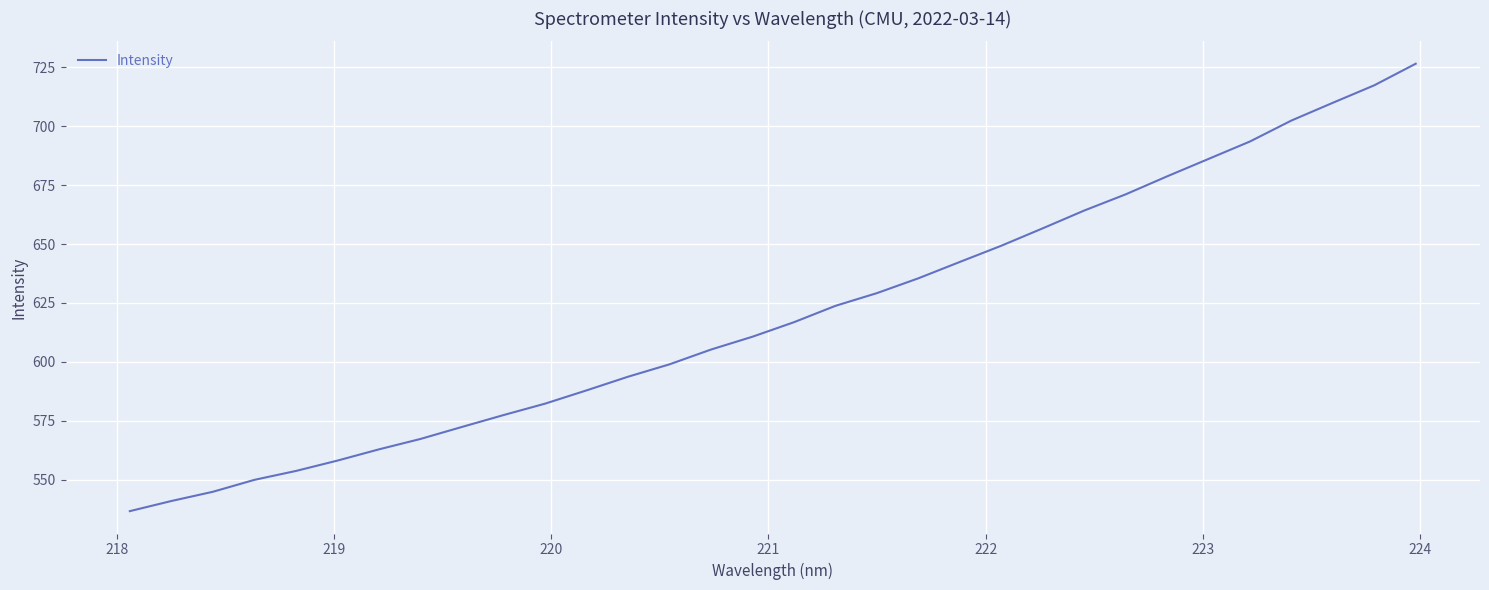

What is the difference between the maximum and minimum values?

190.0